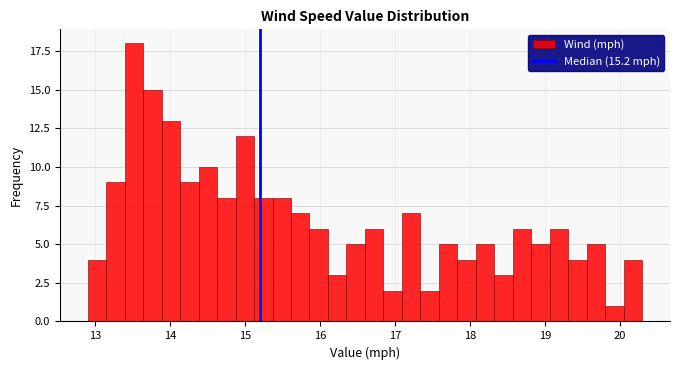

Around what value on the x-axis is the tallest bar? Give the approximate position of its centre, as read against the axis.

13.5